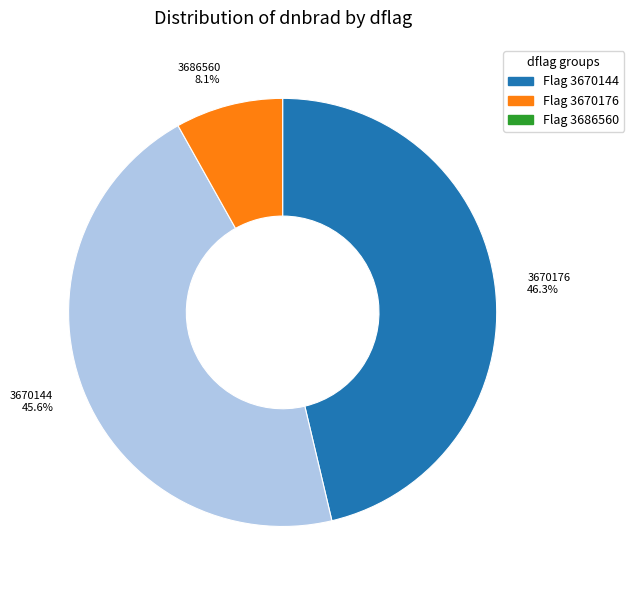

Is there any slice that represents more than half of the pie?

No